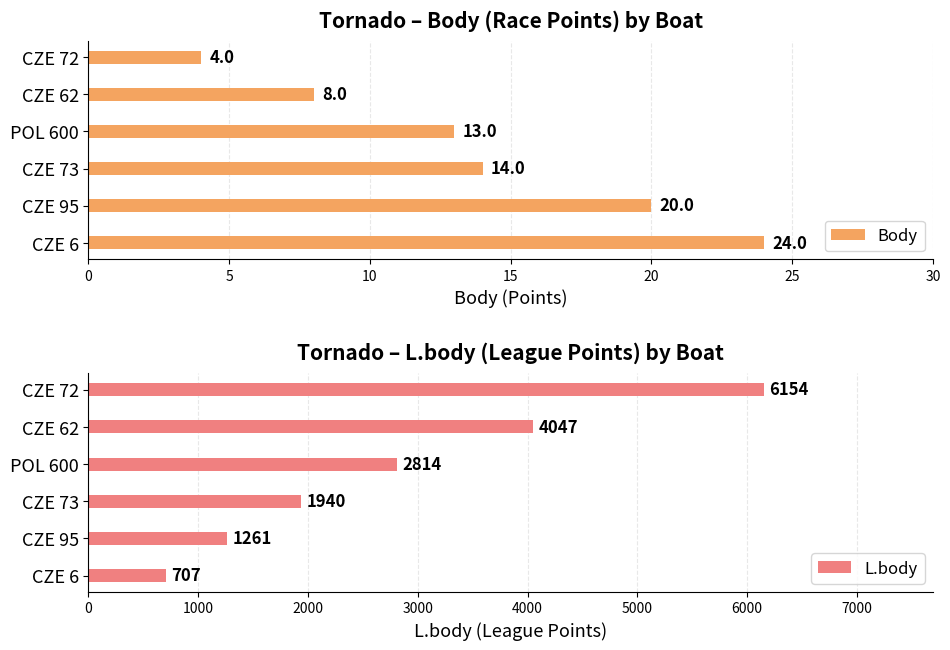

At how many categories does at least one series exceed 2862?

2